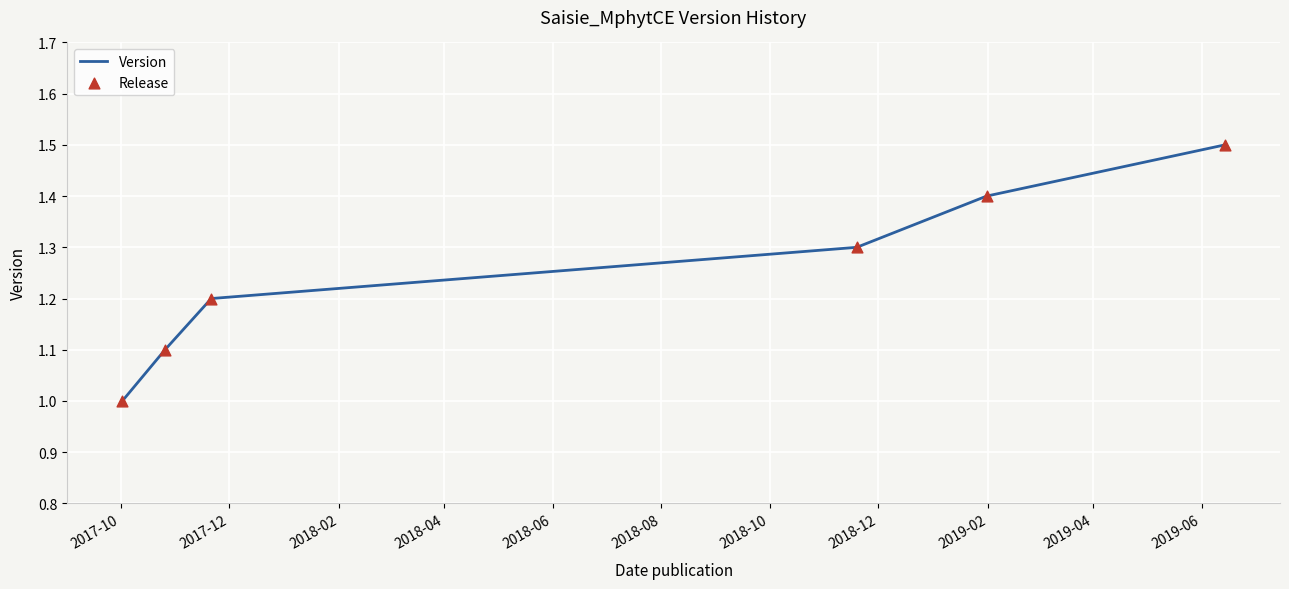

What is the greatest value displayed?

1.5